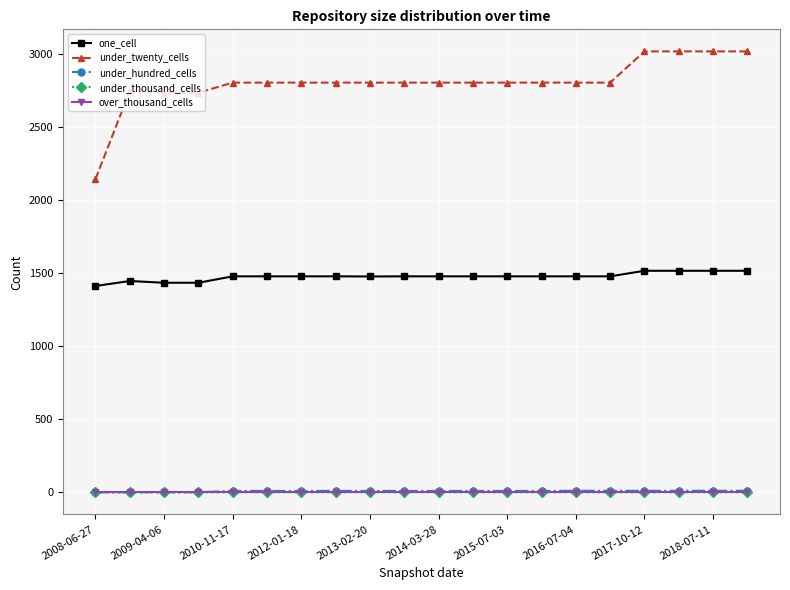

Which series has the largest range (max minus min)?

under_twenty_cells